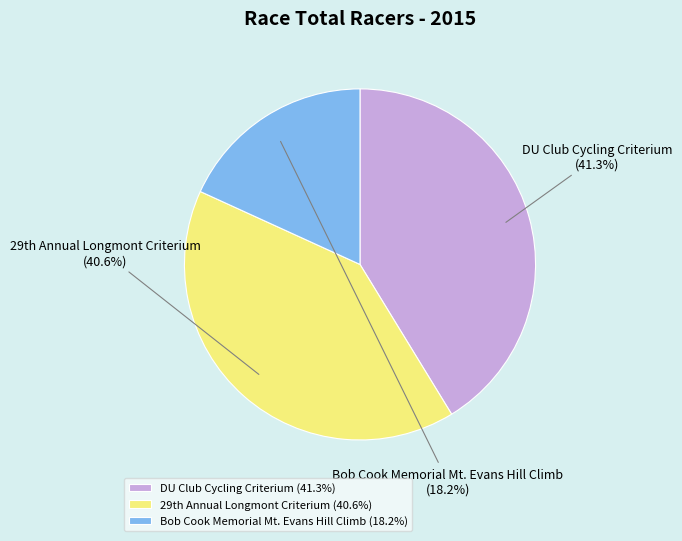

What is the smallest slice in the pie chart?

Bob Cook Memorial Mt. Evans Hill Climb